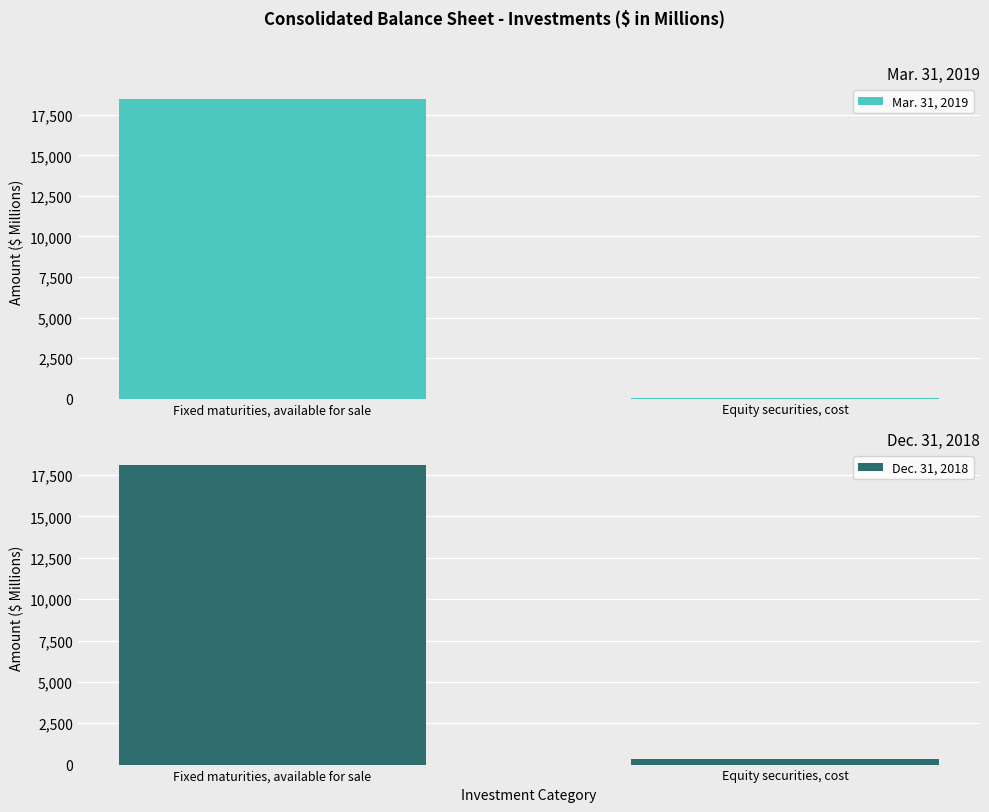

List the series in order of their overall mean, lowest first.

Dec. 31, 2018, Mar. 31, 2019